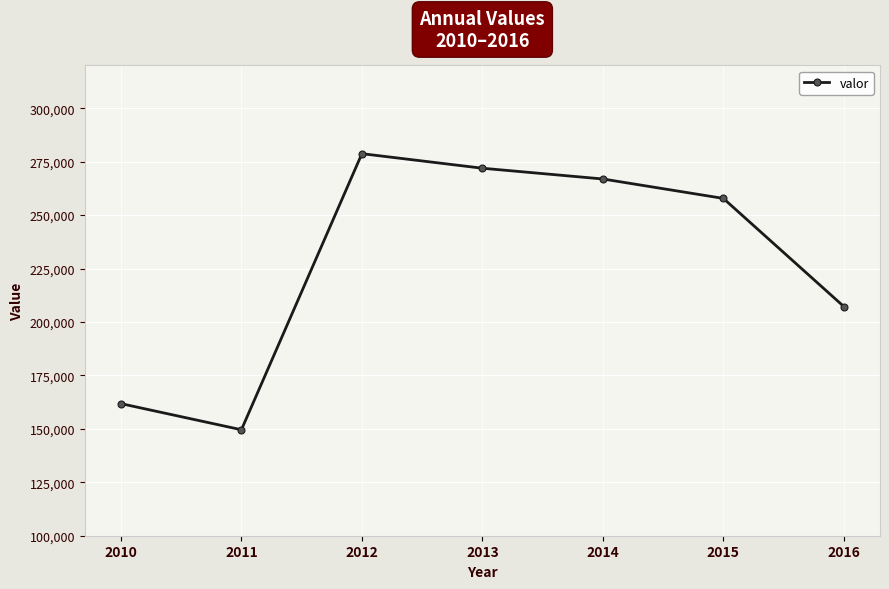

What is the value of the 6th point from the left?

257796